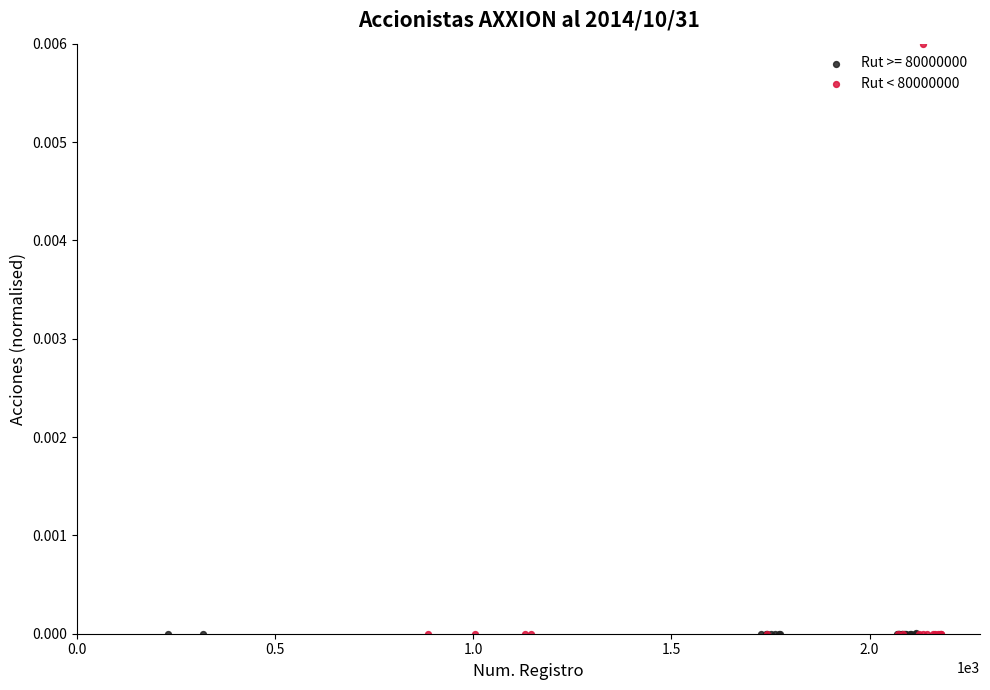

Which series reaches the maximum Y coordinate?

Rut < 80000000